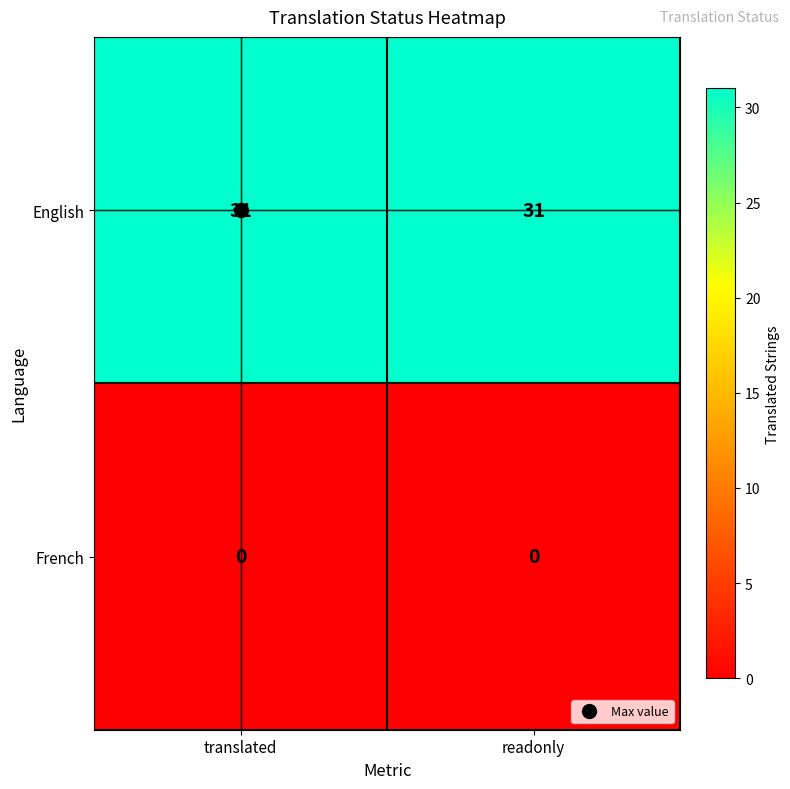

Rank the series at translated from lowest to highest value.

French, English